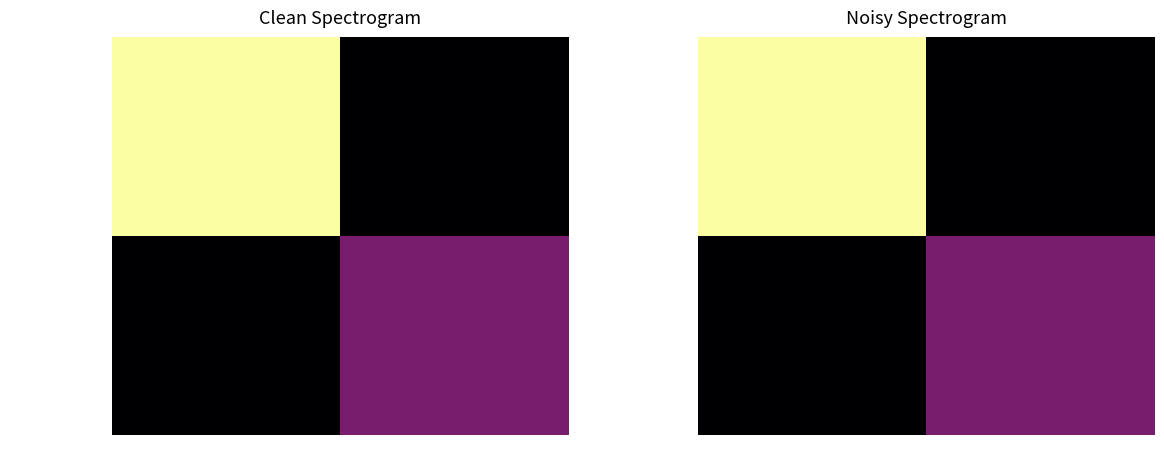

Rank the series at -1 from highest to lowest value.

066b1271...dae920b5, a87fc56b...fdf565f